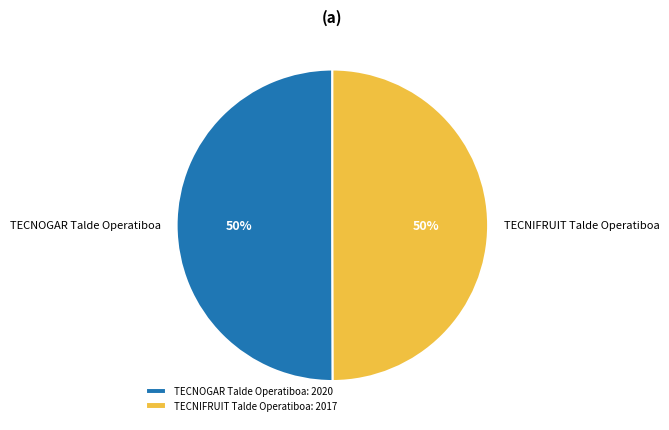

What is the ratio of the value at TECNOGAR Talde Operatiboa to the value at TECNIFRUIT Talde Operatiboa?

1.0